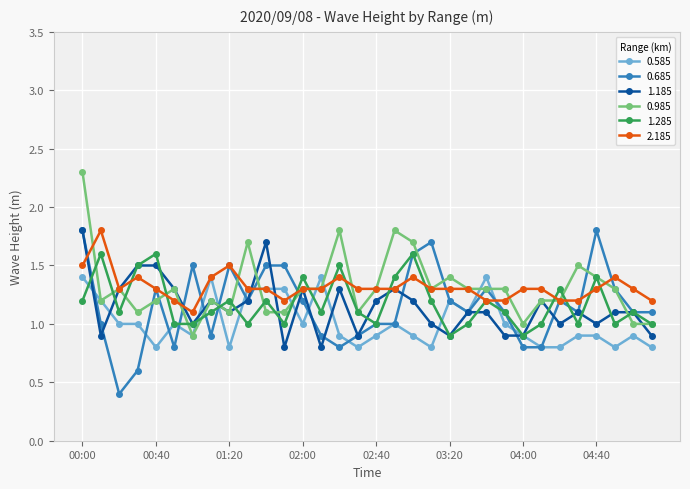

How many data points in 0.585 are less than 1?

16